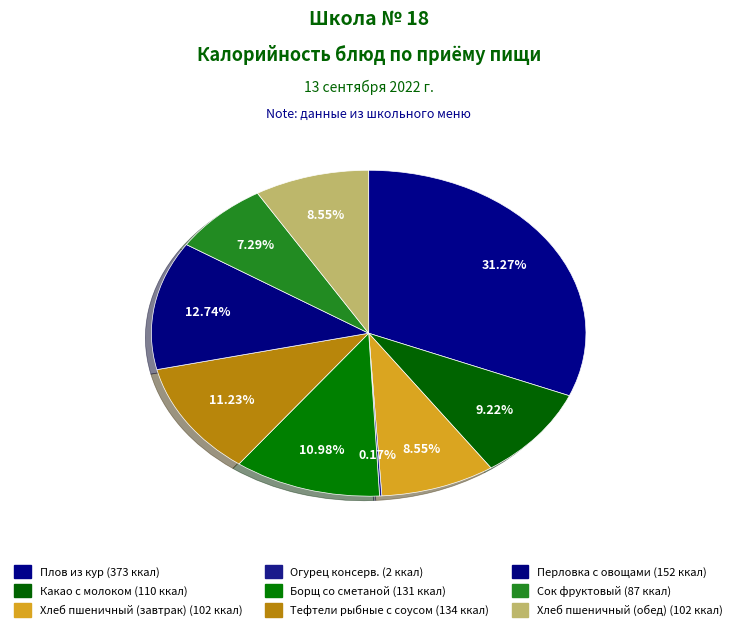

What is the change in value from Какао с молоком to Хлеб пшеничный (обед)?

-8